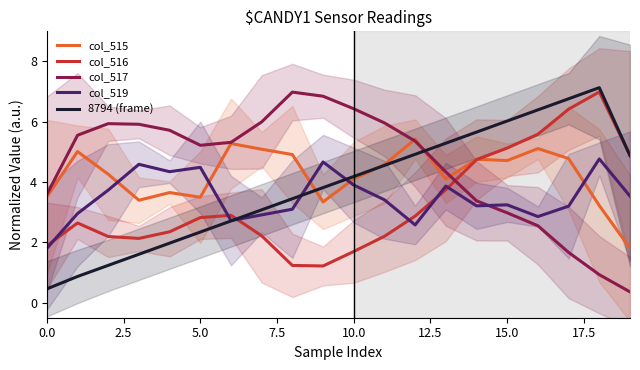

Reading left to right, what are all the values shown in this chart?

col_515: 3.5	5.0	4.3	3.4	3.7	3.5	5.3	5.1	4.9	3.3	4.1	4.6	5.4	4.1	4.8	4.7	5.1	4.8	3.2	1.8
col_516: 1.9	2.6	2.2	2.1	2.4	2.8	2.9	2.2	1.2	1.2	1.7	2.2	2.9	3.7	4.7	5.1	5.6	6.4	7.0	4.9
col_517: 3.6	5.6	5.9	5.9	5.7	5.2	5.3	6.0	7.0	6.8	6.4	6.0	5.4	4.3	3.4	3.0	2.5	1.7	0.9	0.4
col_519: 1.8	3.0	3.7	4.6	4.3	4.5	2.7	2.9	3.1	4.7	3.9	3.4	2.6	3.9	3.2	3.2	2.9	3.2	4.8	3.5
8794 (frame): 0.5	0.9	1.2	1.6	2.0	2.3	2.7	3.1	3.4	3.8	4.2	4.6	4.9	5.3	5.7	6.0	6.4	6.8	7.1	4.9